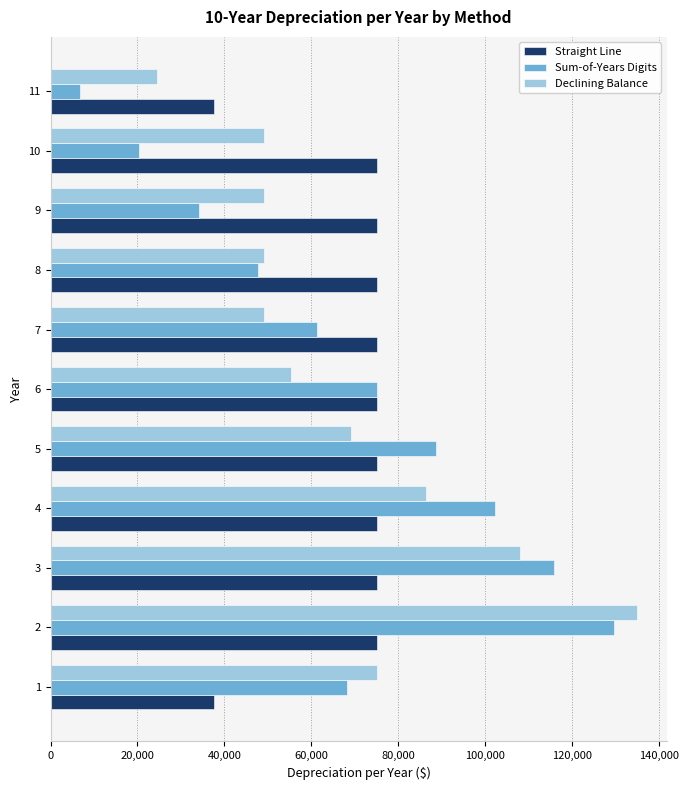

Is the value of Sum-of-Years Digits at 4 greater than the value of Declining Balance at 3?

No